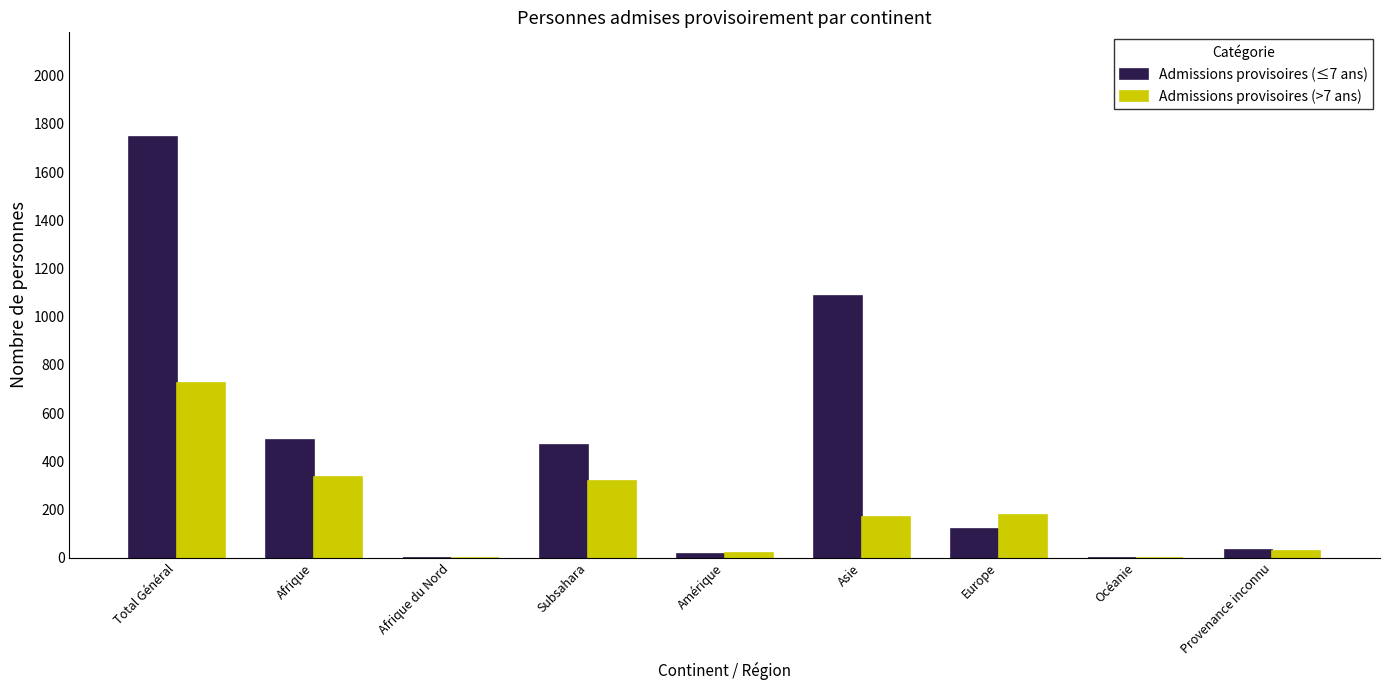

Reading left to right, list all the values displayed in this chart.

Admissions provisoires (≤7 ans): Total Général=1744	Afrique=487	Afrique du Nord=0	Subsahara=468	Amérique=17	Asie=1086	Europe=121	Océanie=0	Provenance inconnu=33
Admissions provisoires (>7 ans): Total Général=727	Afrique=334	Afrique du Nord=0	Subsahara=317	Amérique=19	Asie=167	Europe=178	Océanie=0	Provenance inconnu=29